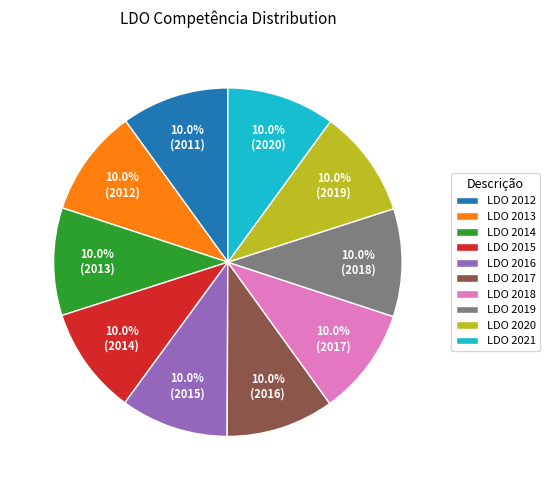

Is LDO 2018 the majority of the pie?

No